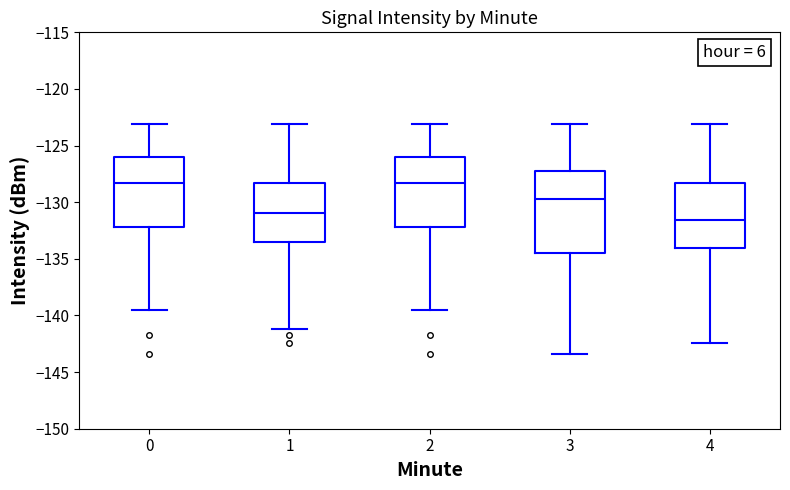

Reading left to right, read every box against the y-axis: the position of its median line, the range the box covers, and the ends of its whiskers. The values are not printed on the chart, so give them approximately, as read against the axis.

0: median -128.5, box -132.0 to -126.0, whiskers -139.5 to -123.0
1: median -131.0, box -133.5 to -128.5, whiskers -141.0 to -123.0
2: median -128.5, box -132.0 to -126.0, whiskers -139.5 to -123.0
3: median -129.5, box -134.5 to -127.5, whiskers -143.5 to -123.0
4: median -131.5, box -134.0 to -128.5, whiskers -142.5 to -123.0